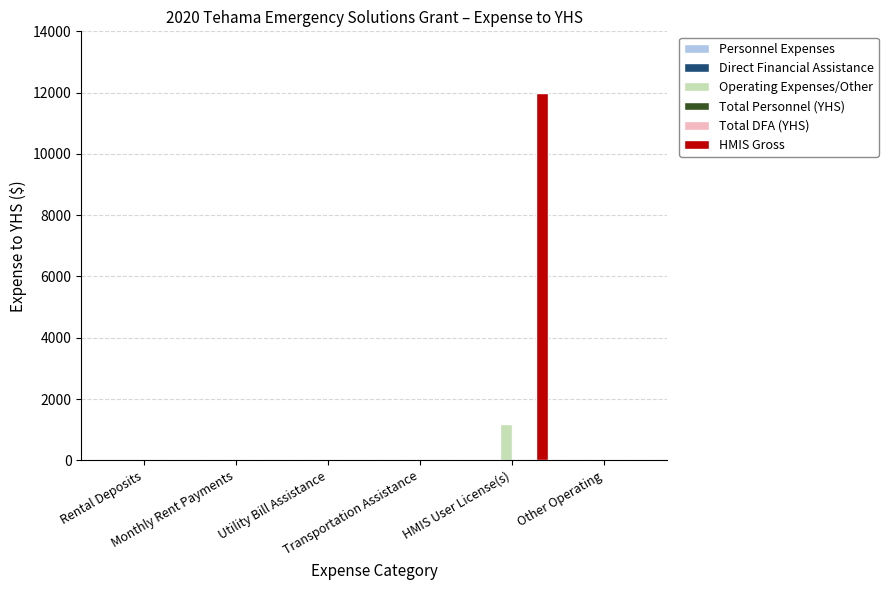

Reading left to right, extract all data points from this chart.

Personnel Expenses: 0	0	0	0	0	0
Direct Financial Assistance: 0	0	0	0	0	0
Operating Expenses/Other: 0	0	0	0	1200	0
Total Personnel (YHS): 0	0	0	0	0	0
Total DFA (YHS): 0	0	0	0	0	0
HMIS Gross: 0	0	0	0	12000	0